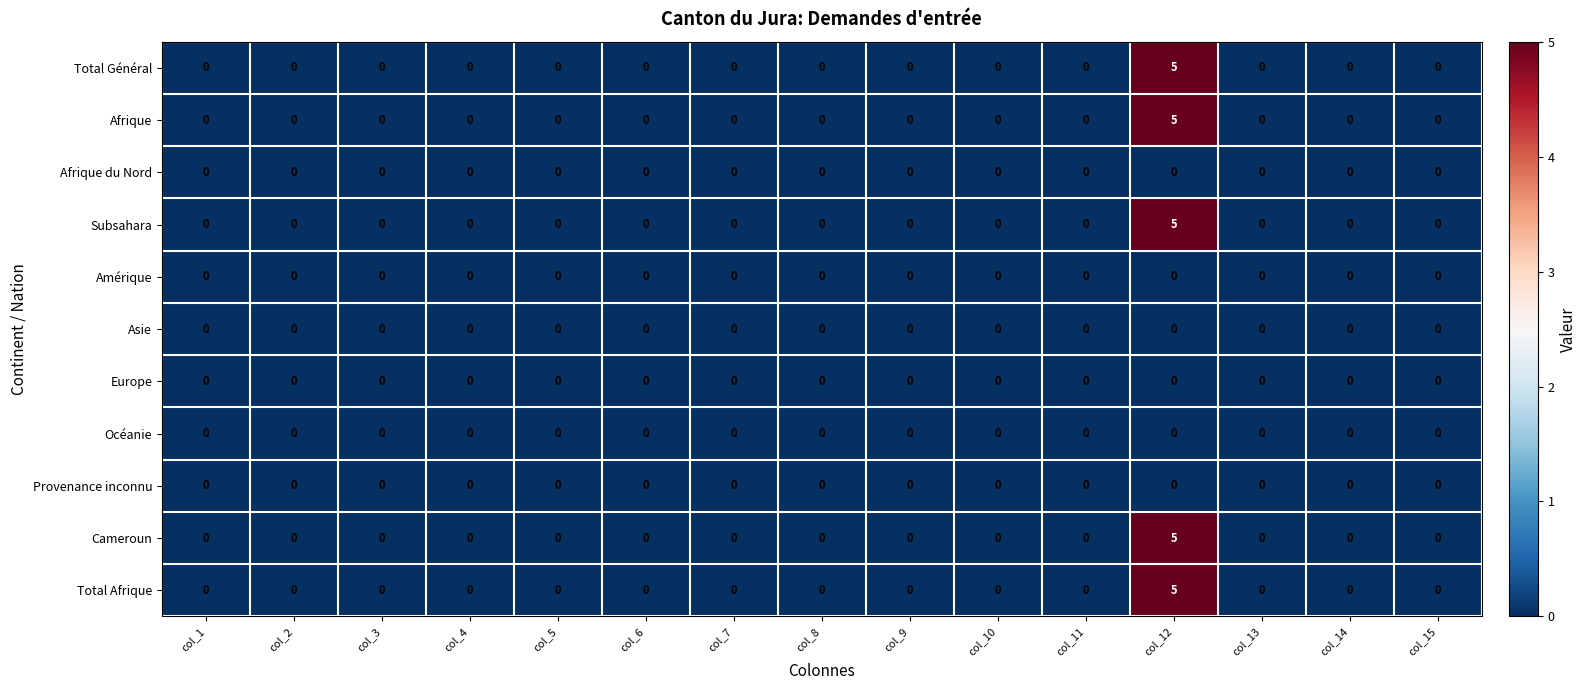

True or false: Total Général has a value of 0 at col_13.

True